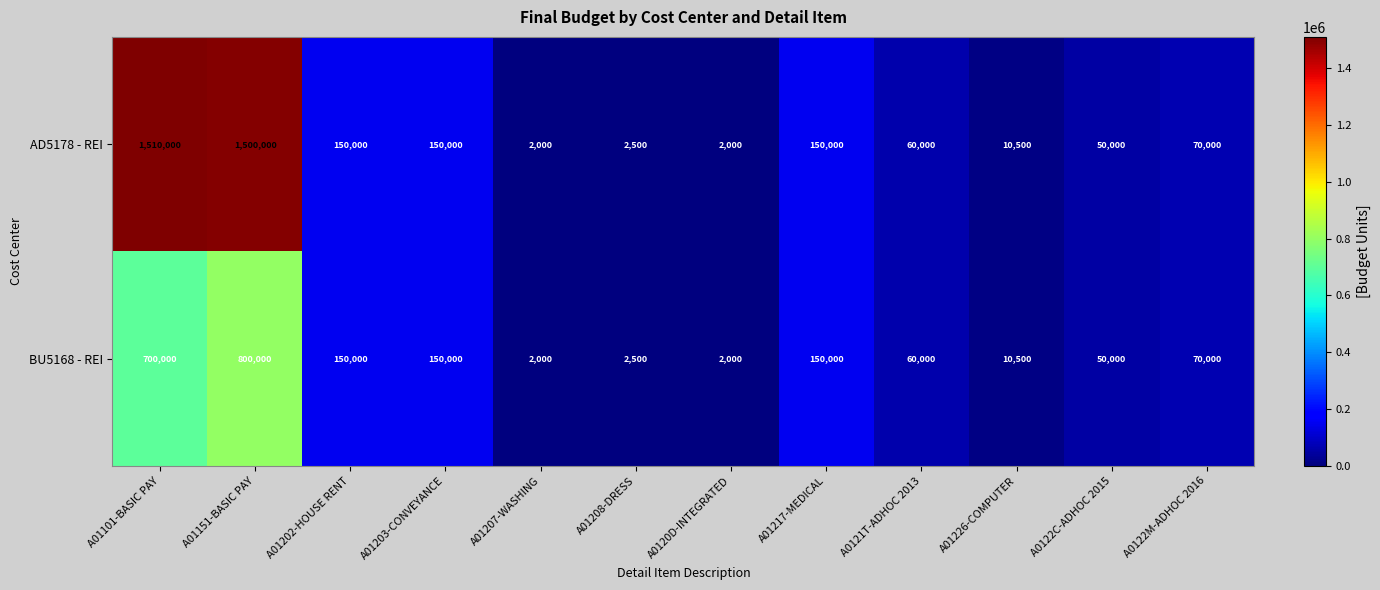

Rank the series by their average value, from highest to lowest.

AD5178 - REI, BU5168 - REI